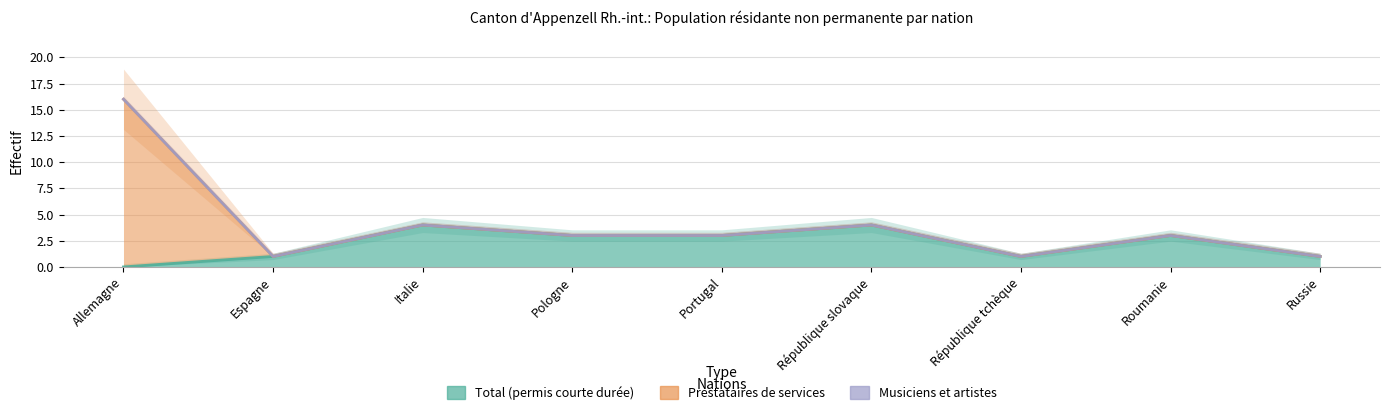

Is the value of Total (permis courte durée) at Espagne greater than the value of Musiciens et artistes at République tchèque?

Yes